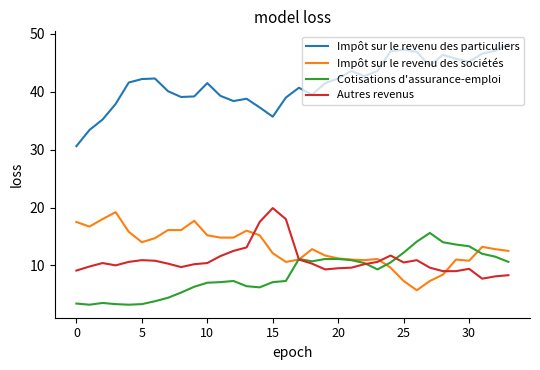

Which series has the widest spread of values?

Impôt sur le revenu des particuliers